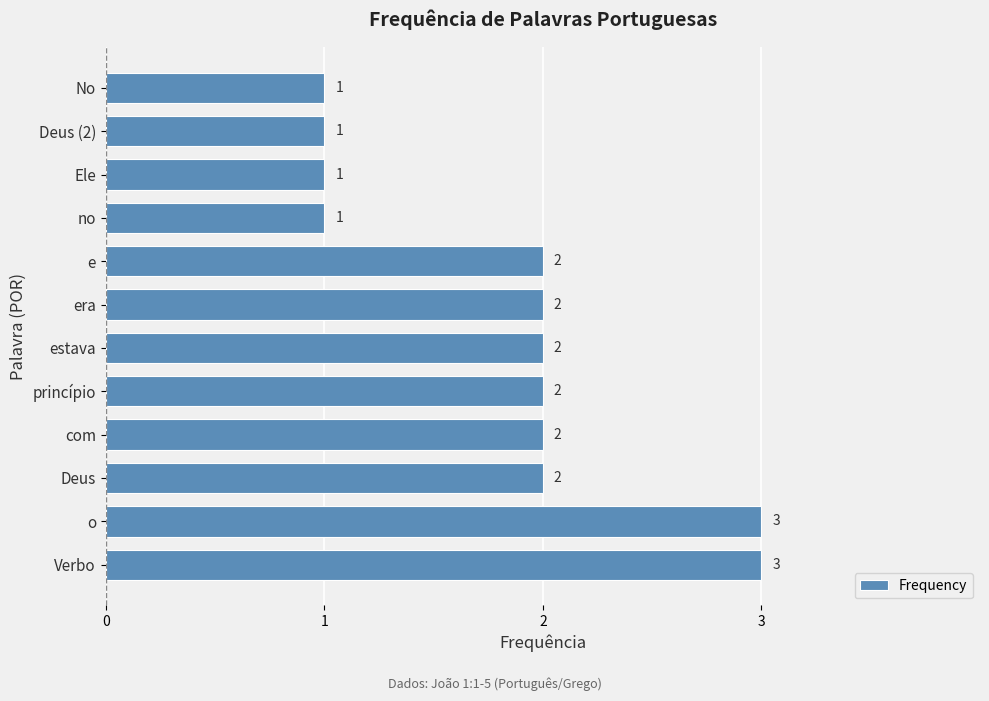

Reading top to bottom, extract all data points from this chart.

1	1	1	1	2	2	2	2	2	2	3	3